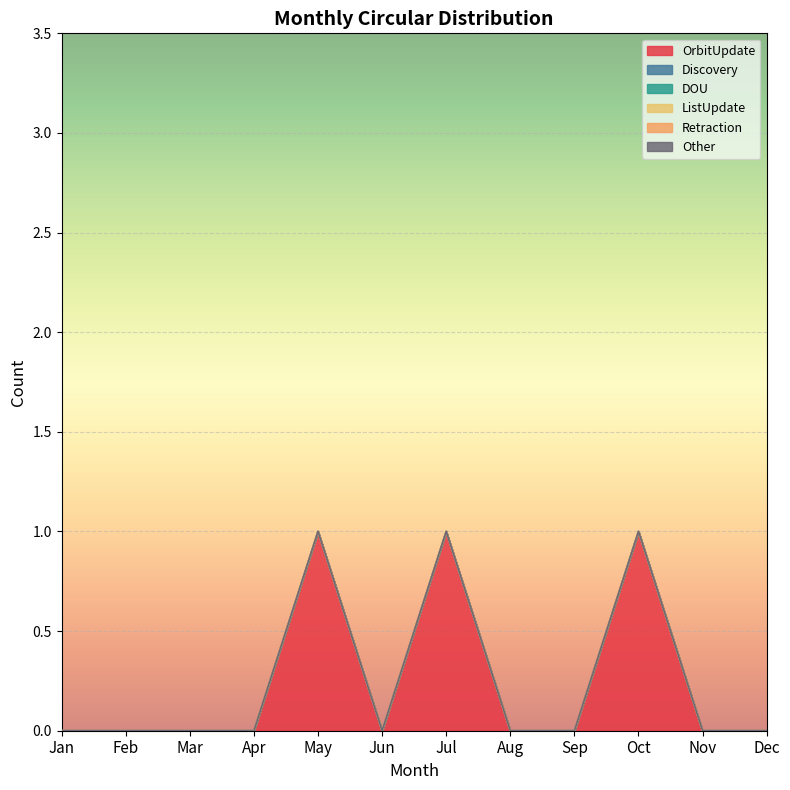

True or false: OrbitUpdate and Other intersect in this chart.

False